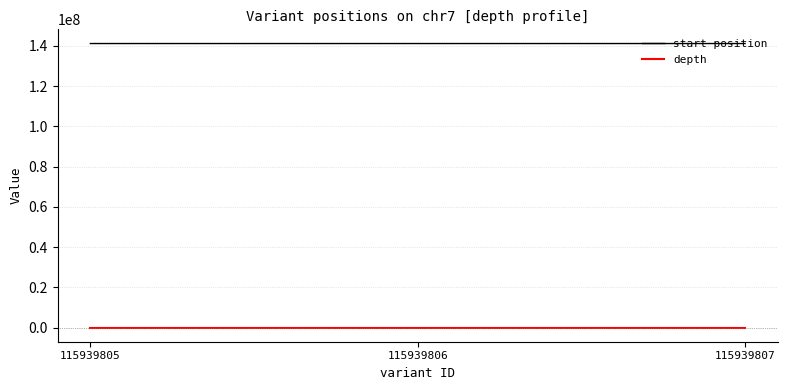

What is the approximate value of start position at 115939806, to the nearest 100?

141162100